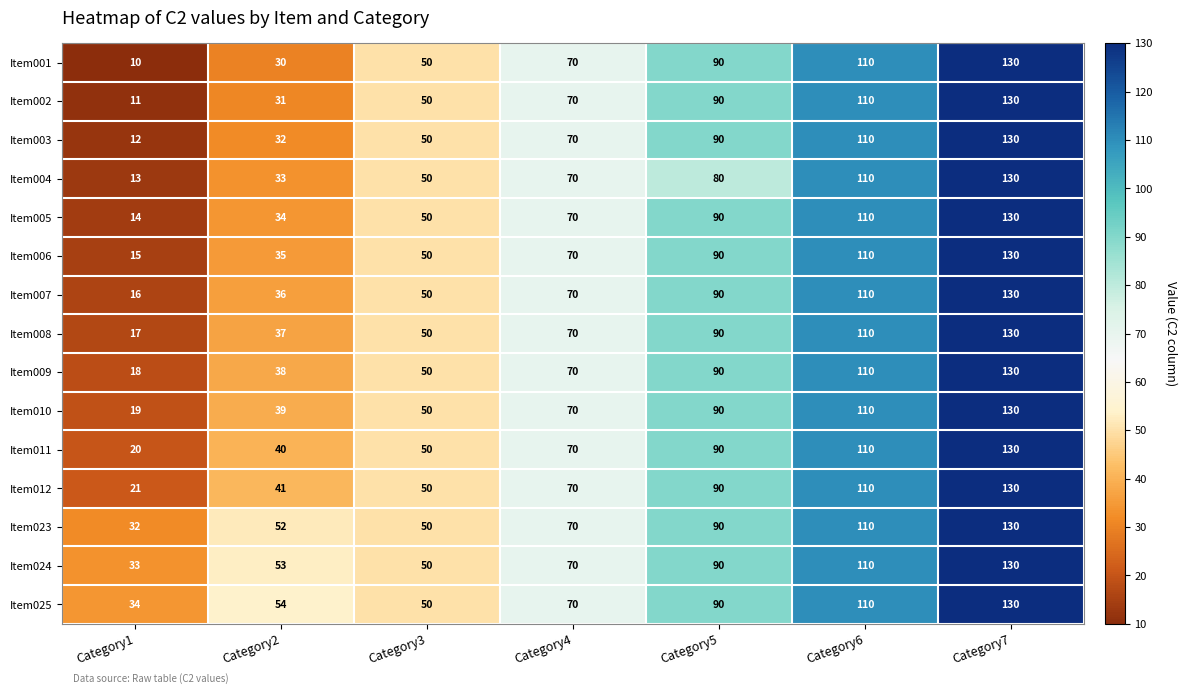

Which series changed the most between Category1 and Category3?

Item001